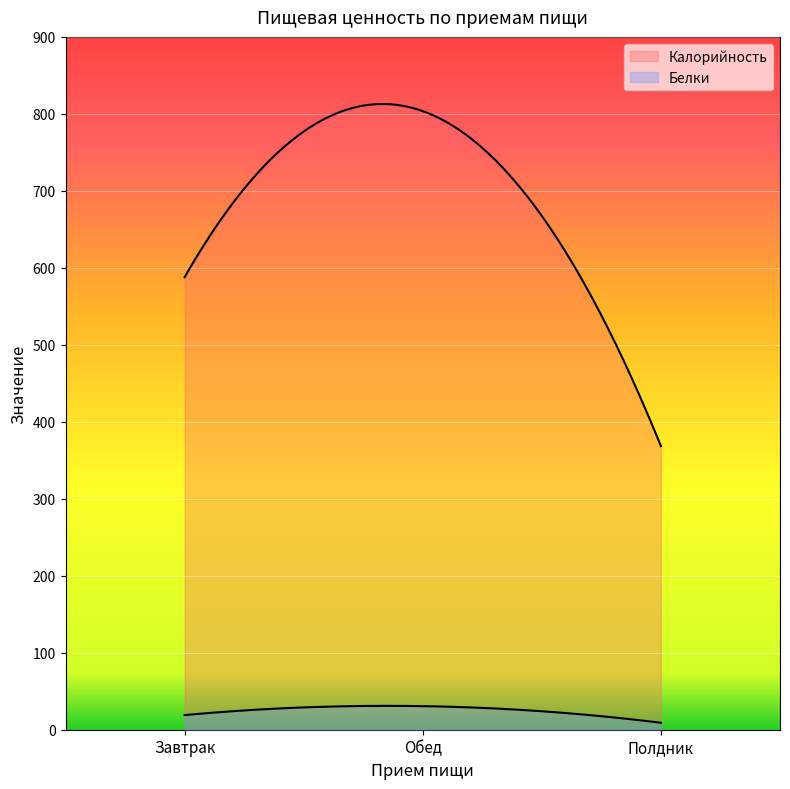

Where is Калорийность nearest to the value 585?

Завтрак